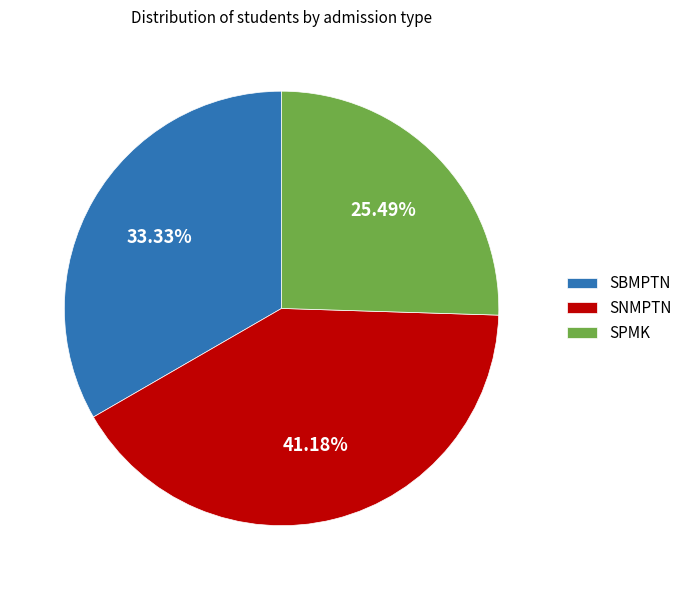

The SNMPTN slice represents 54% of the pie. True or false?

False